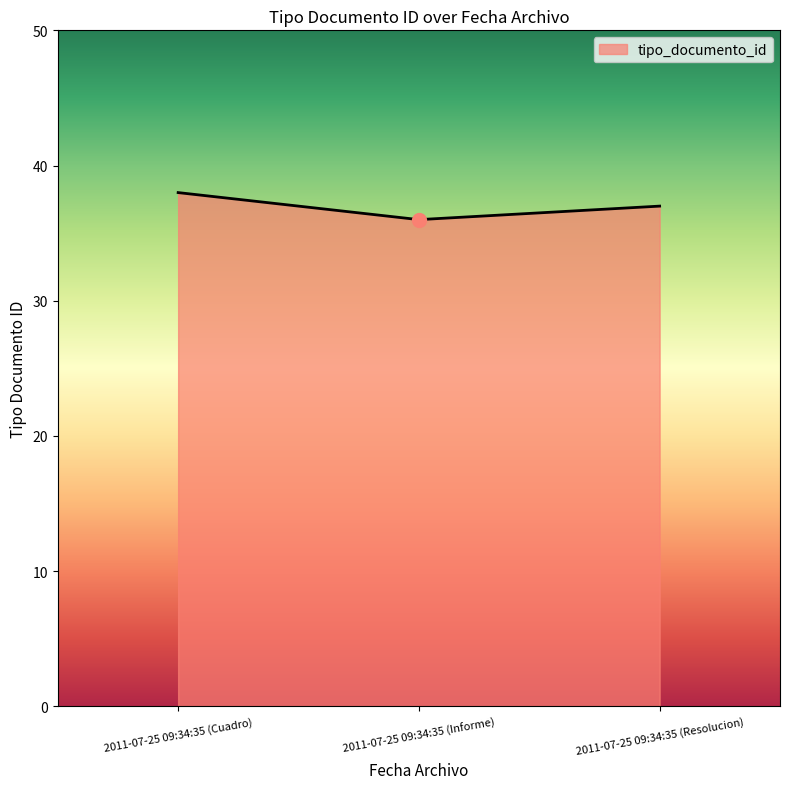

What position from the left is 2011-07-25 09:34:35 (Cuadro)?

1